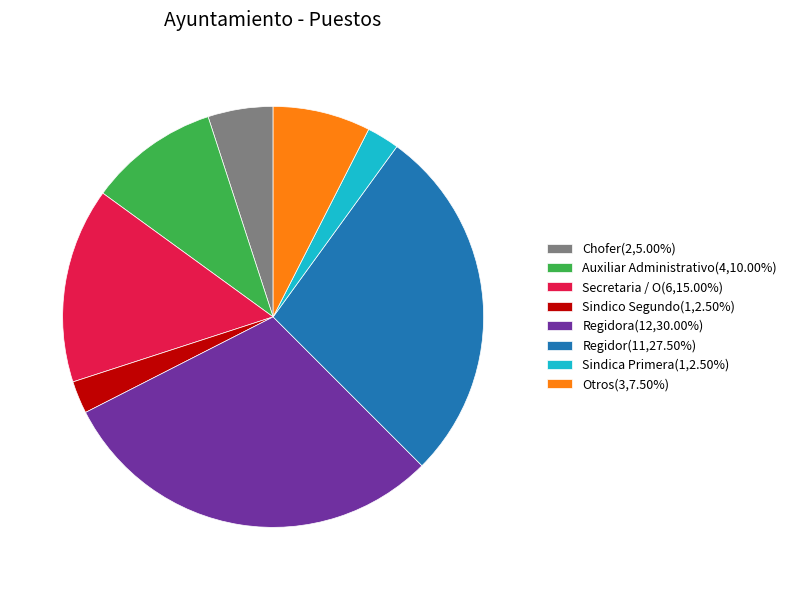

Does Sindico Segundo(1,2.50%) represent more than half of the total?

No